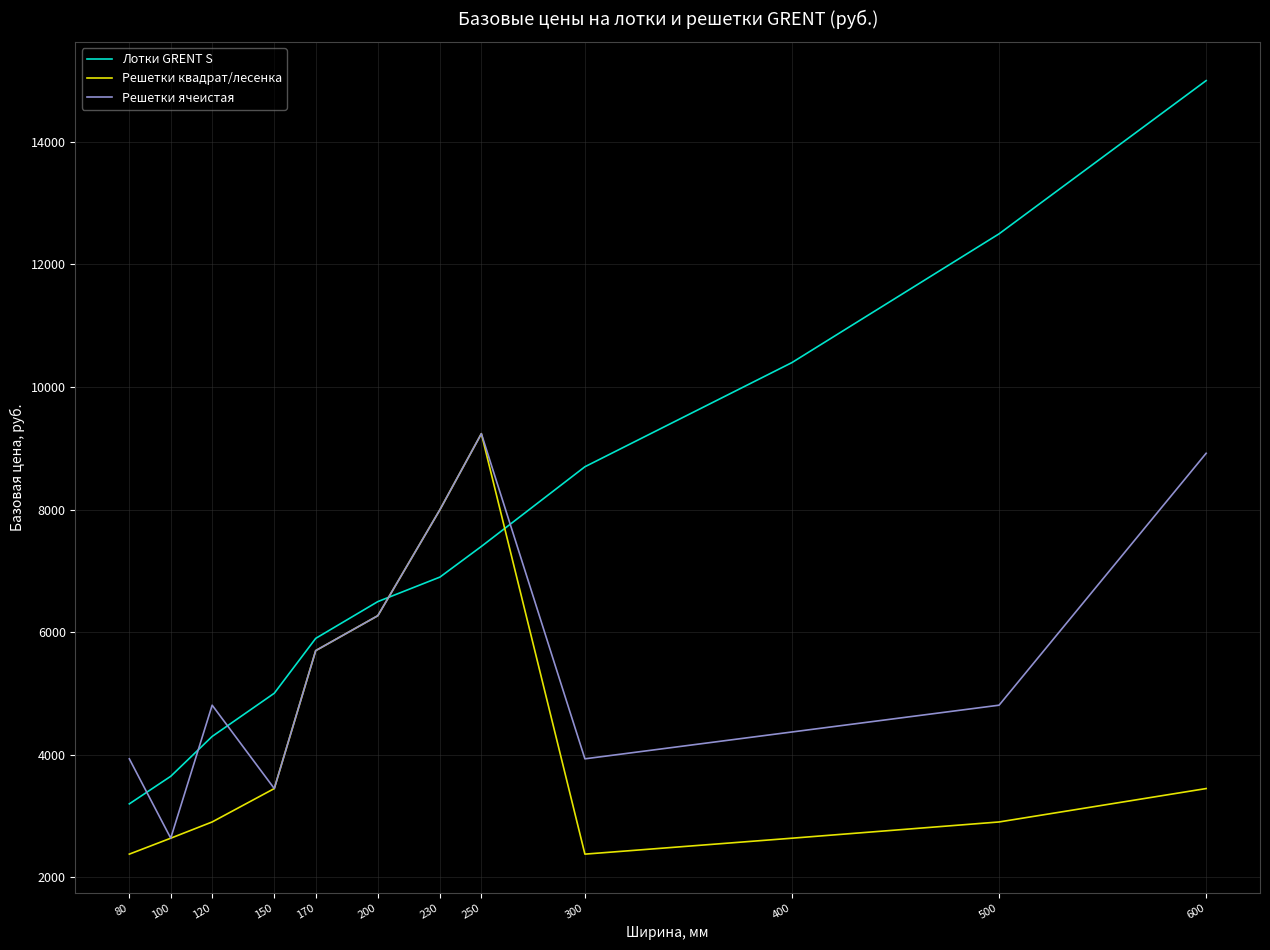

How many lines are shown in the chart?

3